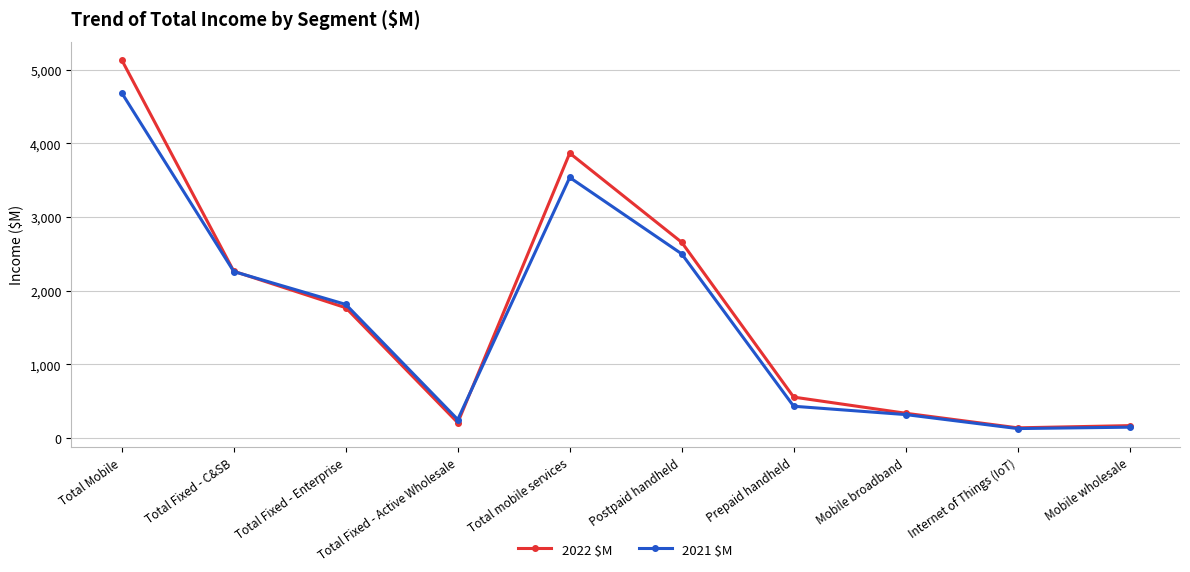

The 2022 $M series shows 169 at Mobile wholesale. True or false?

True